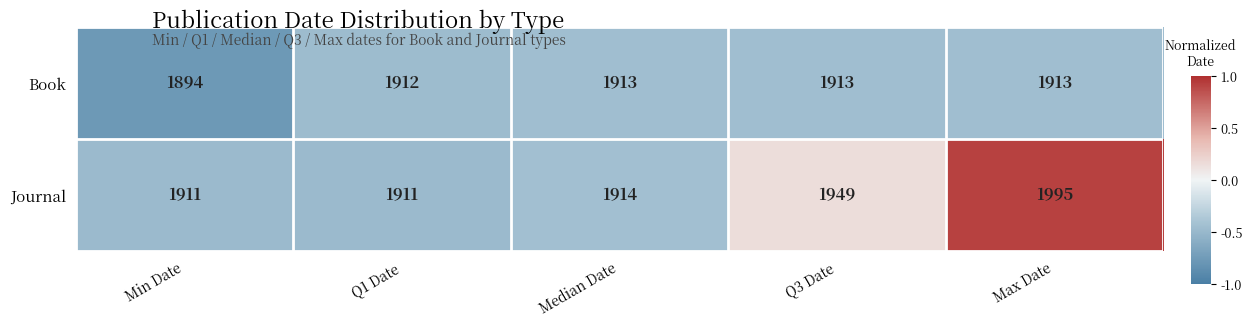

The value of Book at Min Date is 3306. True or false?

False